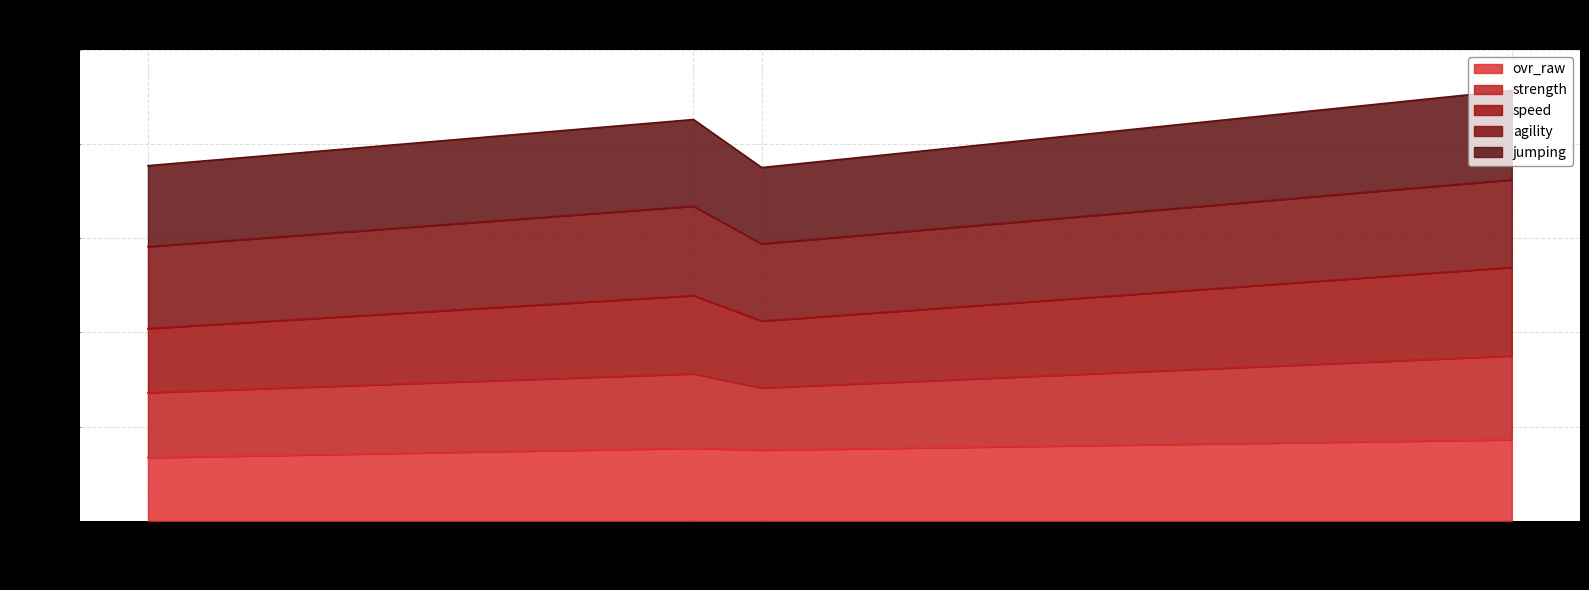

How many ovr_raw values are between 75 and 86?

3